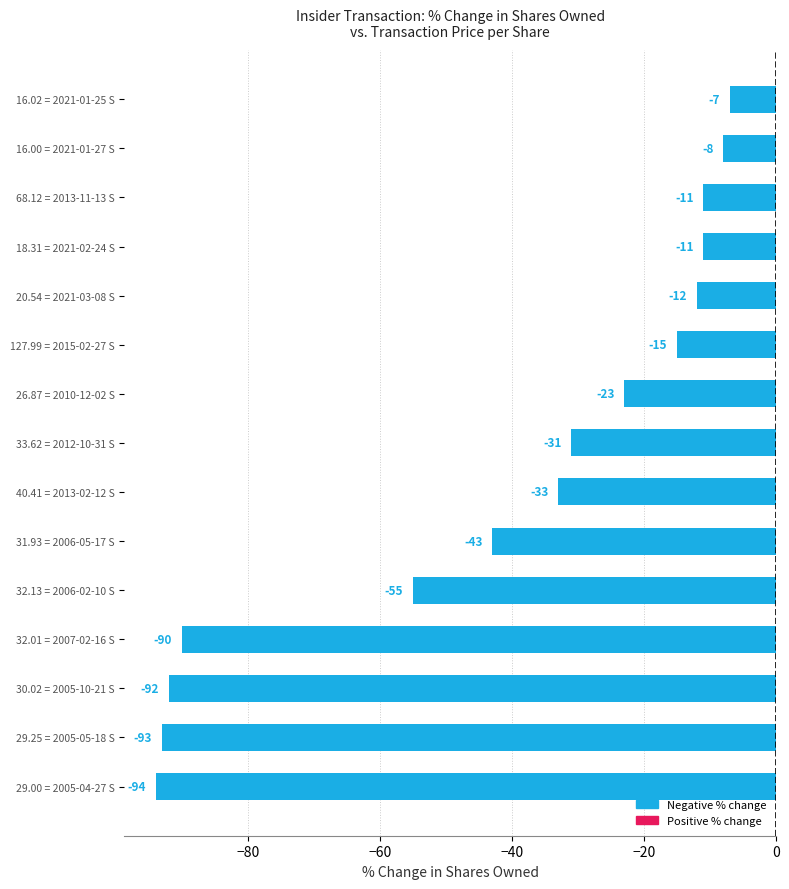

At which label is the value closest to -50?

32.13 = 2006-02-10 S